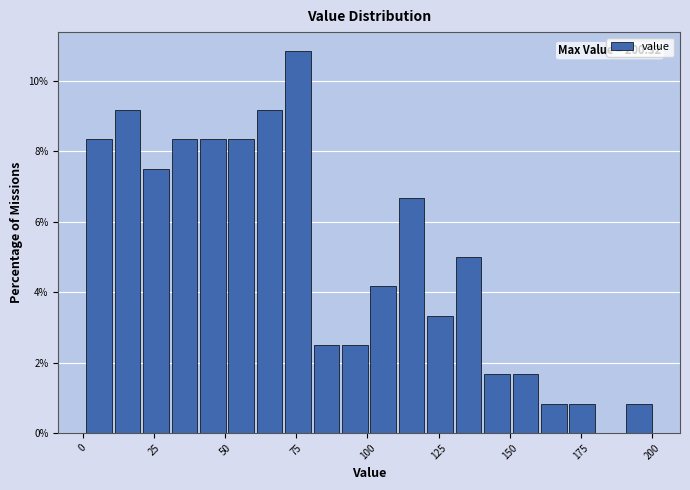

Around what value on the x-axis is the tallest bar? Give the approximate position of its centre, as read against the axis.

75